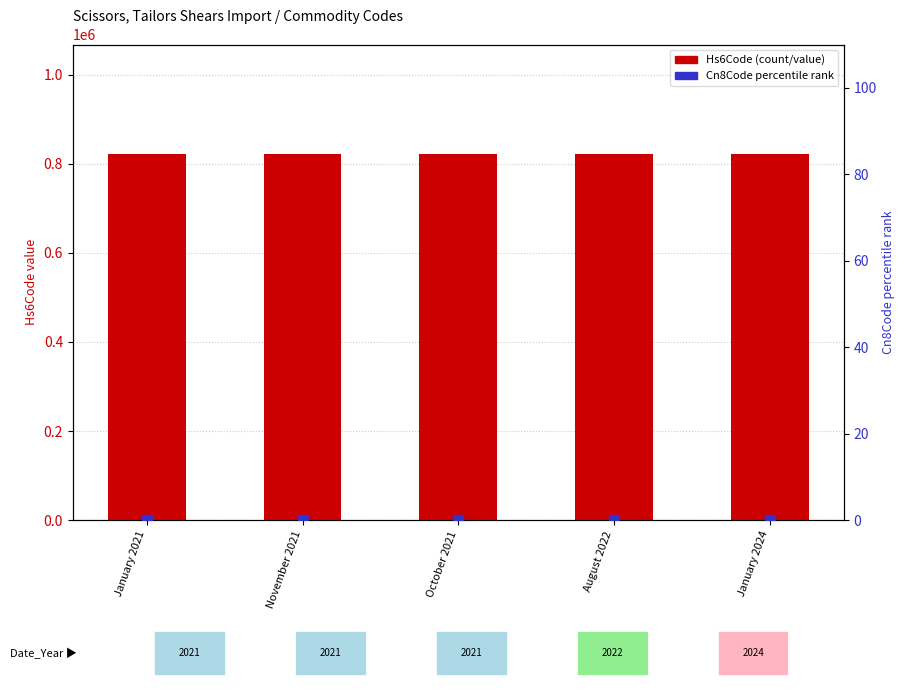

At which category is the sum across all series the highest?

January 2021